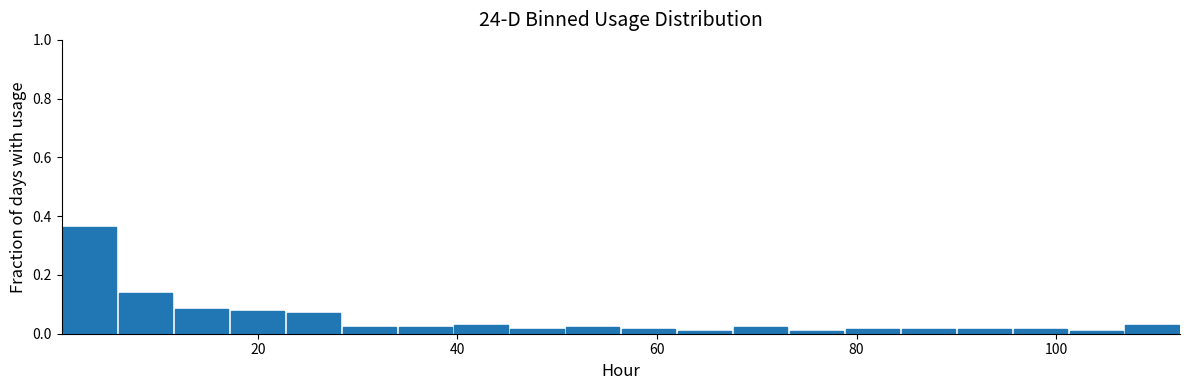

Read against the x-axis, roughly where is the centre of the tallest bar?

4